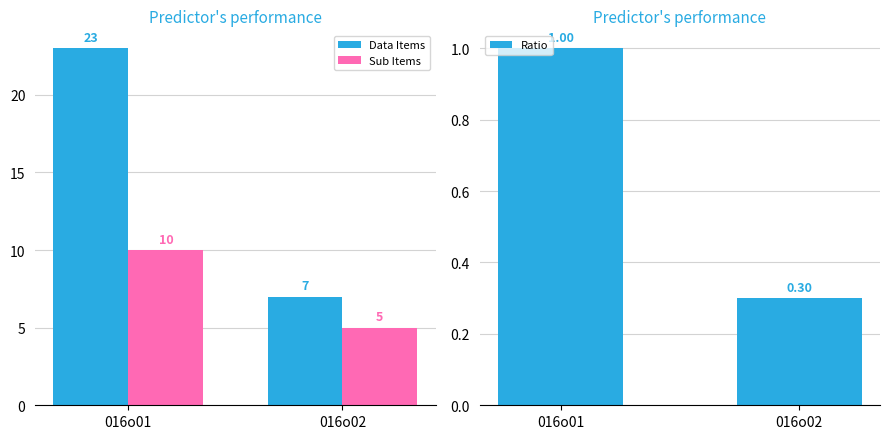

How many groups of bars are there?

2